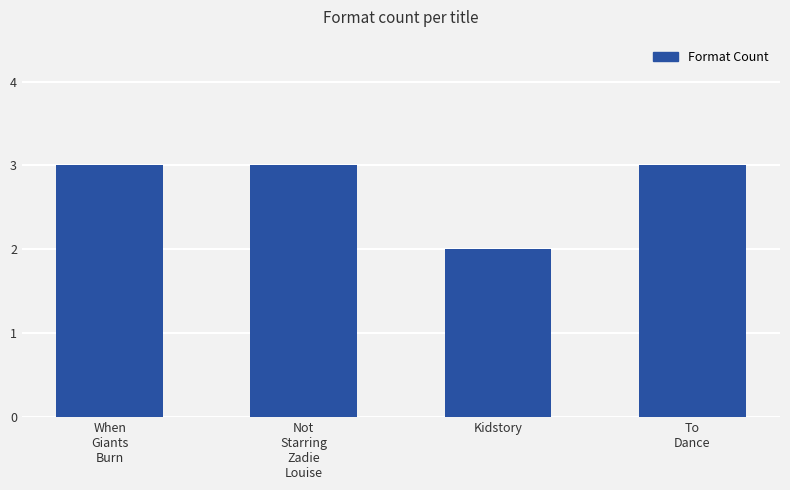

What is the ratio of the value at To
Dance to the value at Not
Starring
Zadie
Louise?

1.0